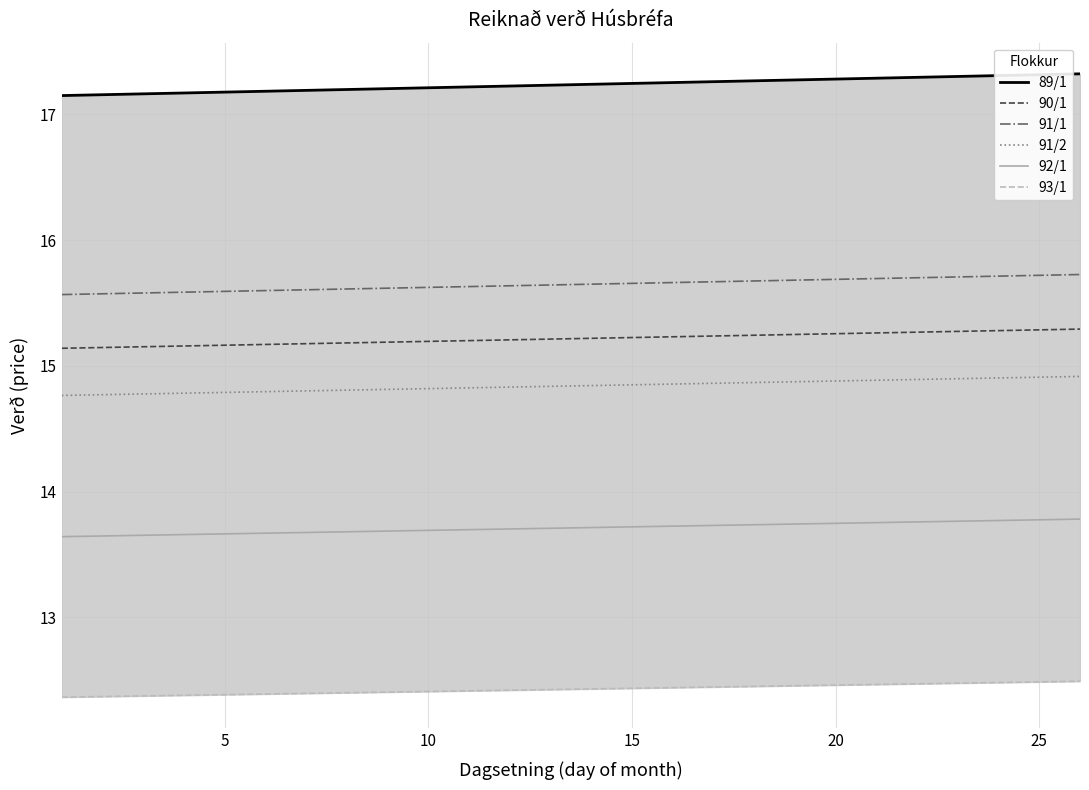

Which series has the largest total across all categories?

89/1